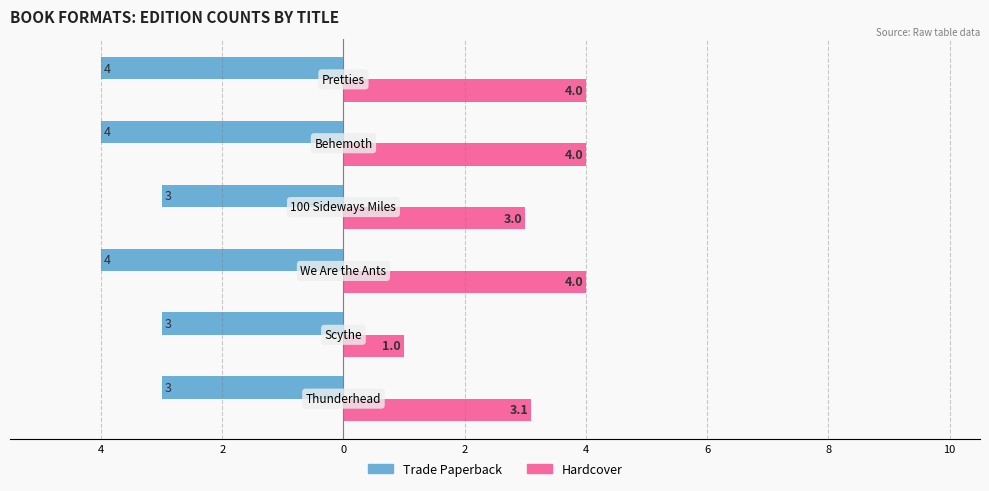

What are all the series names shown in the legend?

Trade Paperback, Hardcover